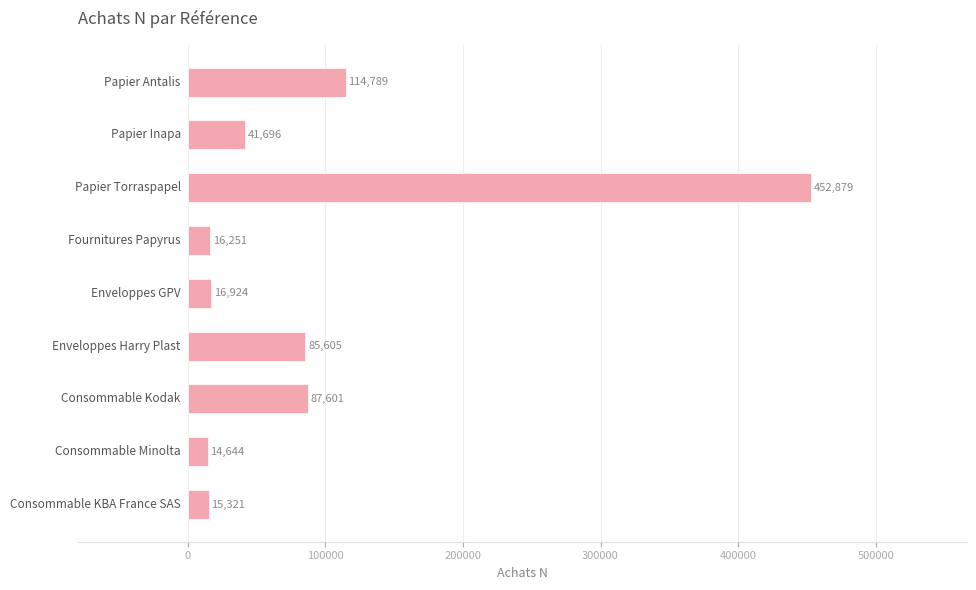

What is the greatest value displayed?

452879